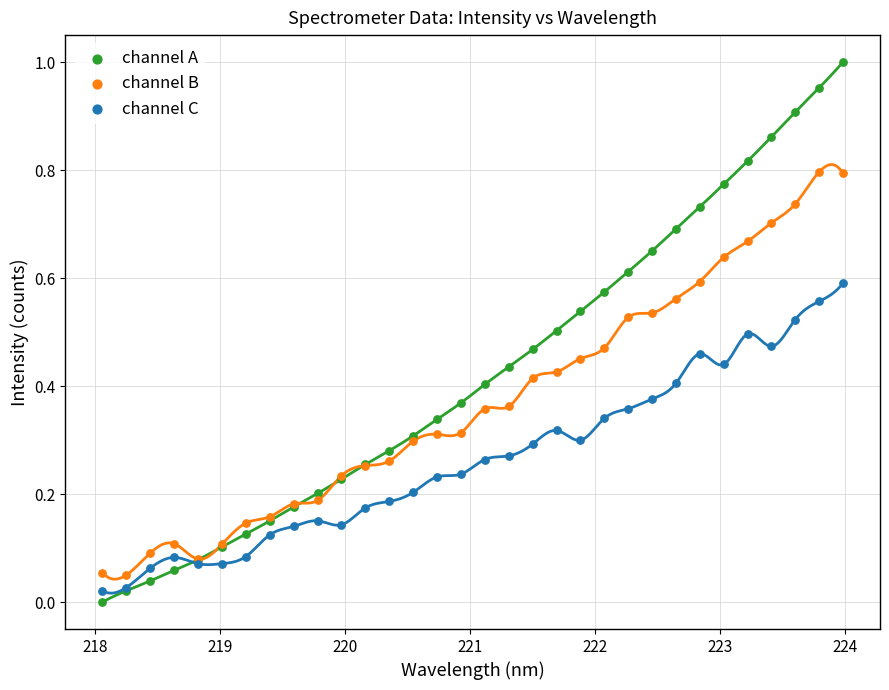

What is the X range (max minus min) for the scatter plot?

5.9